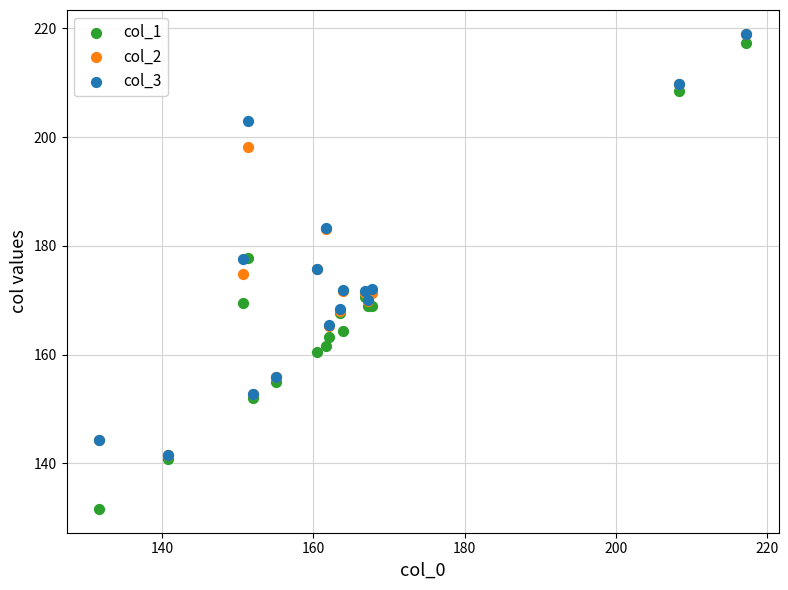

What are all the series names shown in the legend?

col_1, col_2, col_3